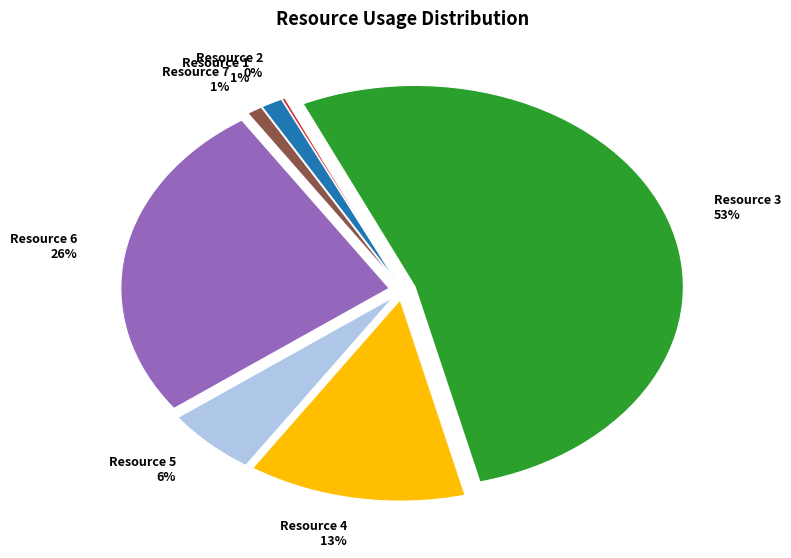

Which has a higher value, Resource 7 or Resource 3?

Resource 3